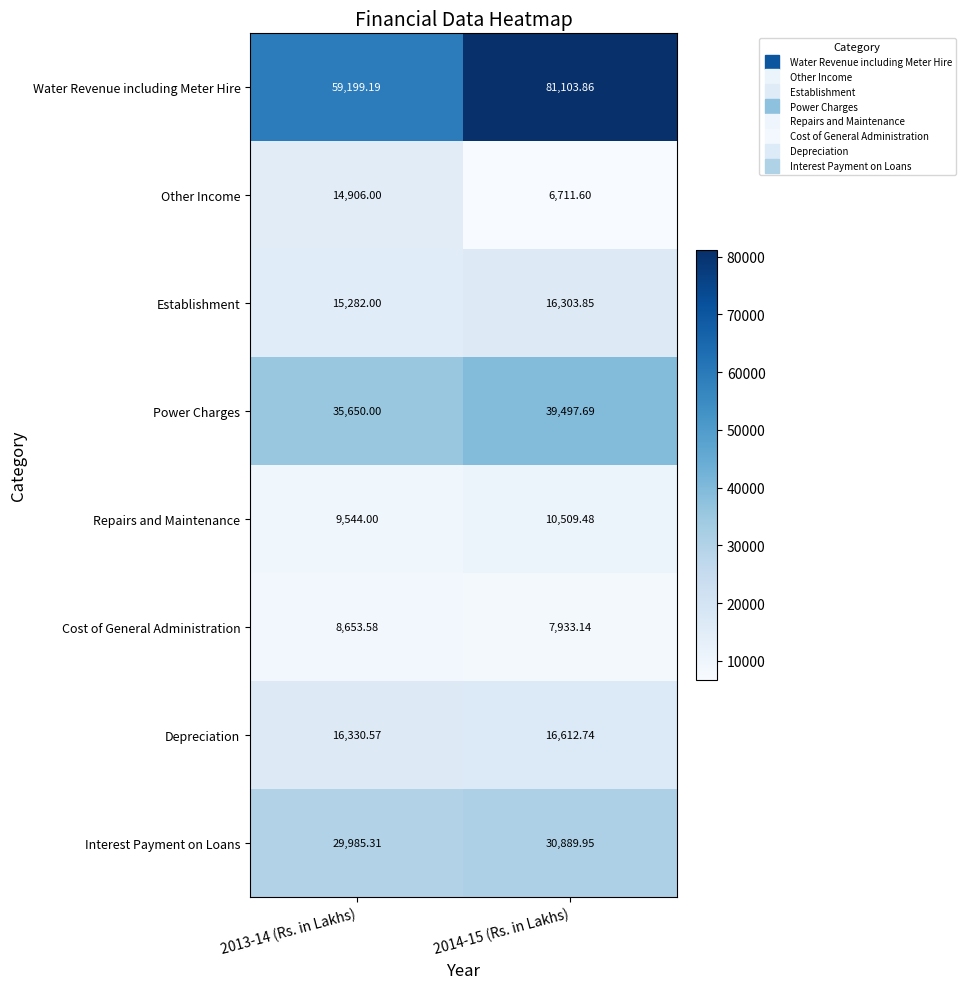

Which series has the largest total across all categories?

Water Revenue including Meter Hire